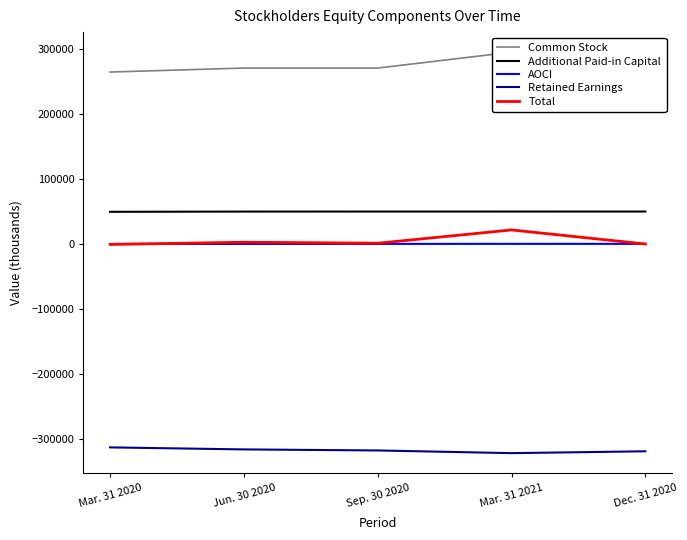

True or false: AOCI and Common Stock intersect in this chart.

False